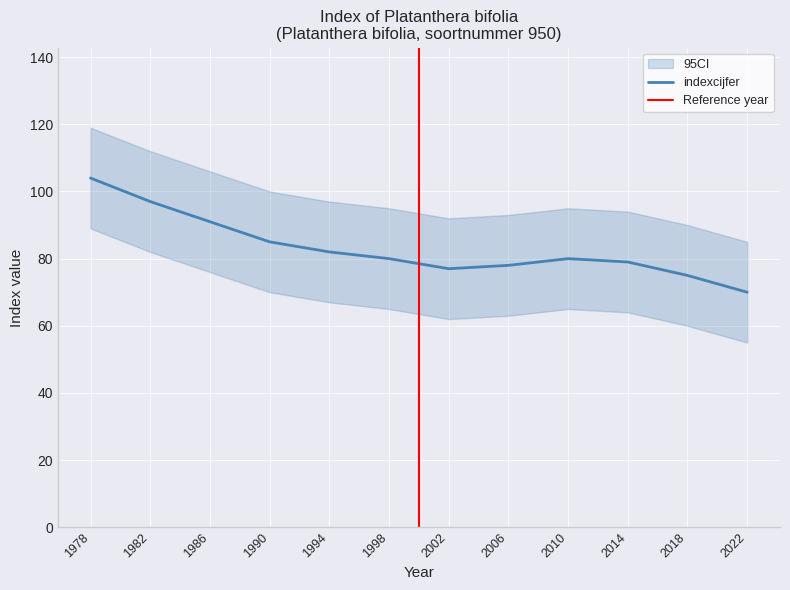

True or false: the data shows 135 at 1994.

False